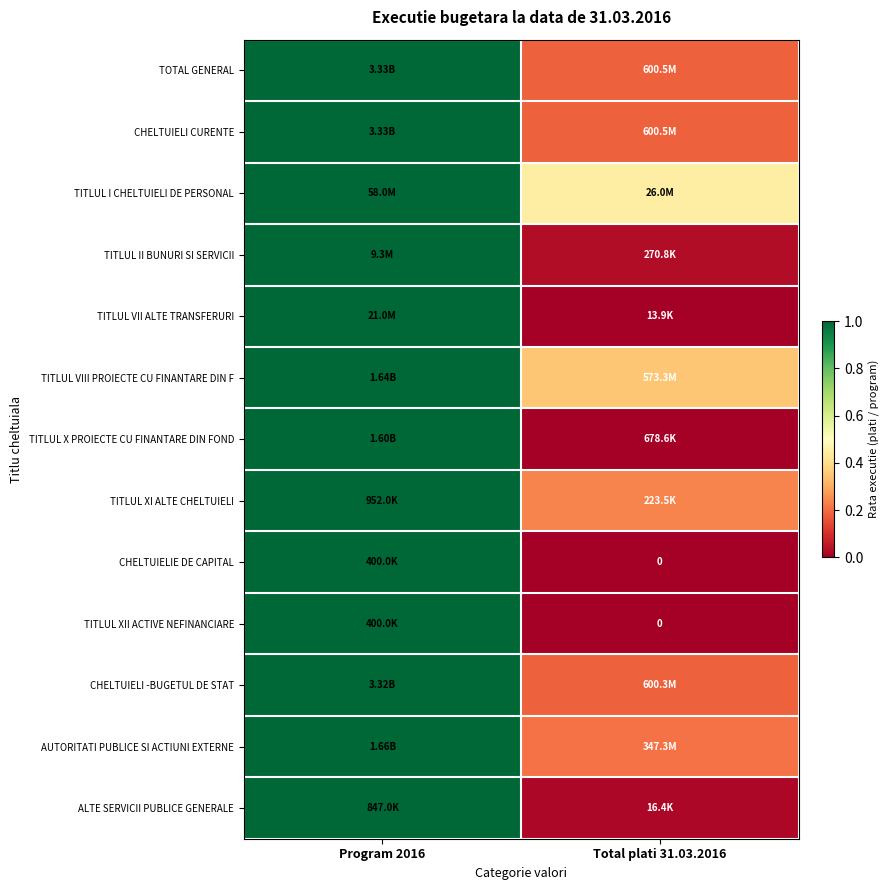

At which category is the sum across all series the highest?

Program 2016